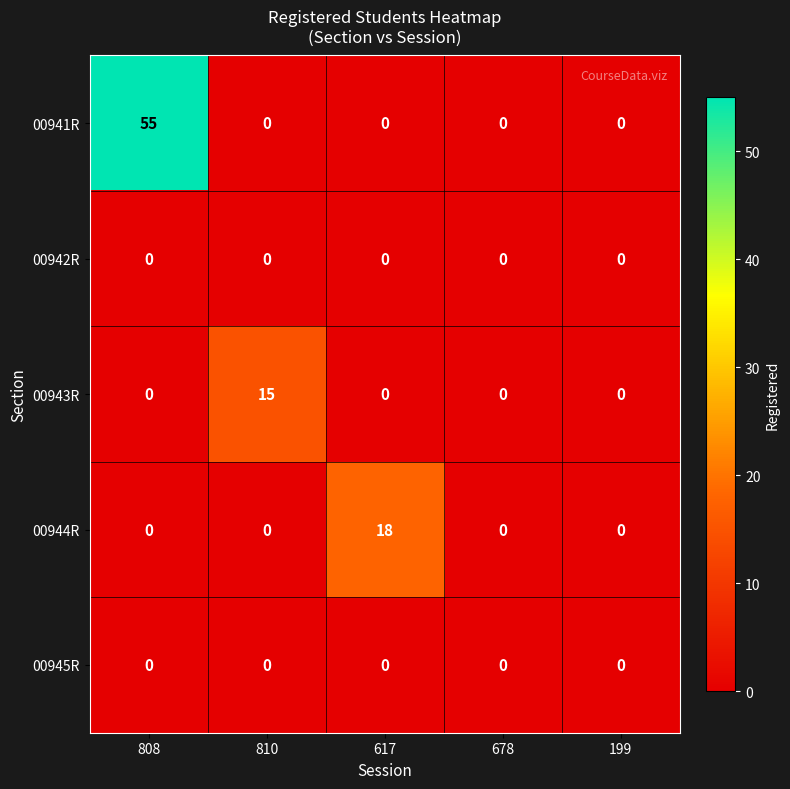

The value of 00943R at 808 is 9. True or false?

False